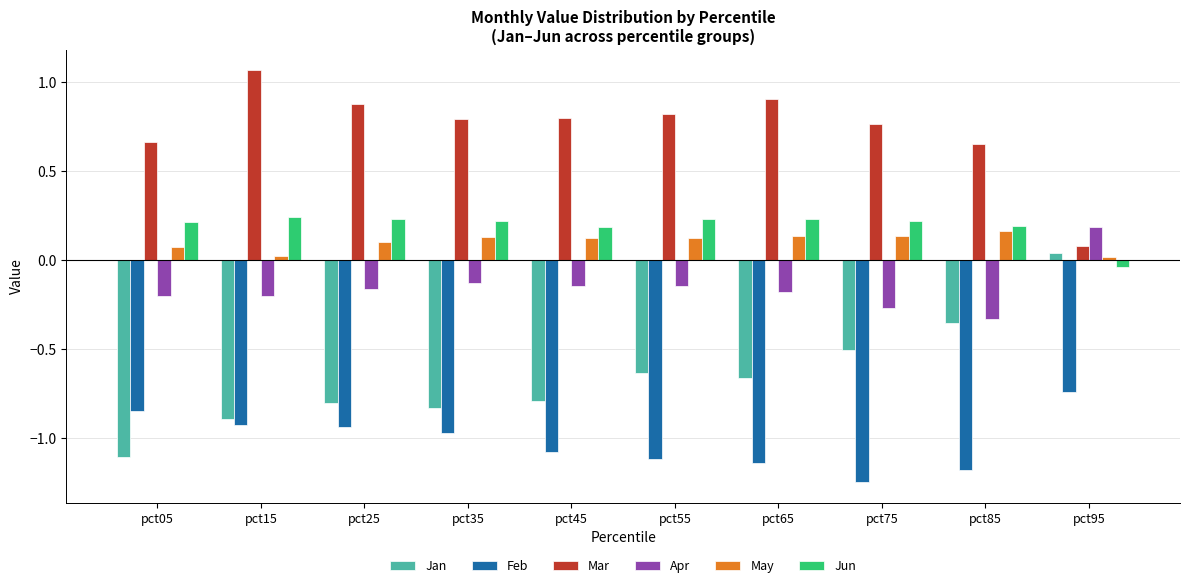

At which label does Apr reach its peak?

pct95